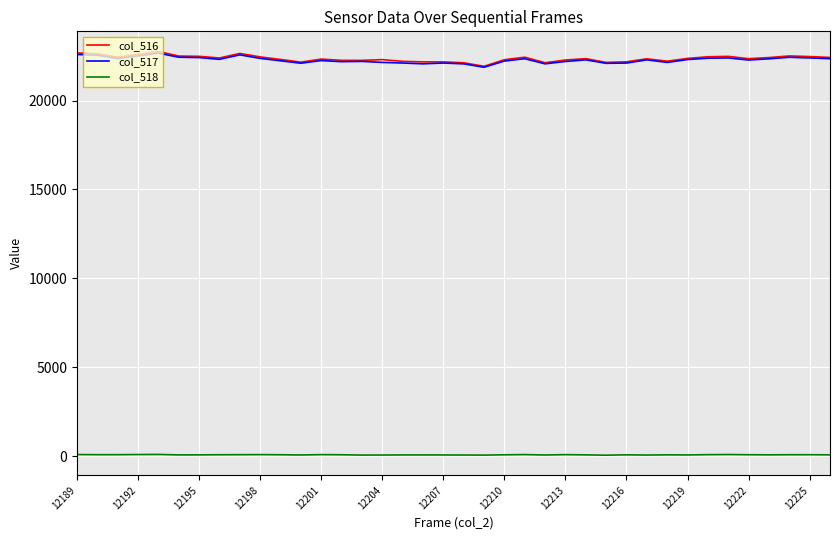

True or false: col_517 and col_518 cross at least once.

False